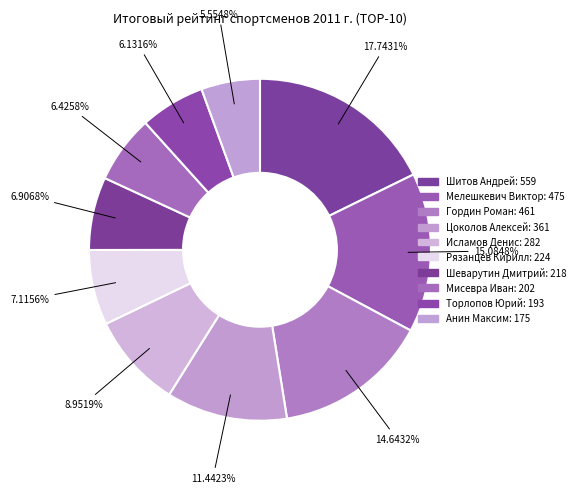

How many slices are in this pie chart?

10